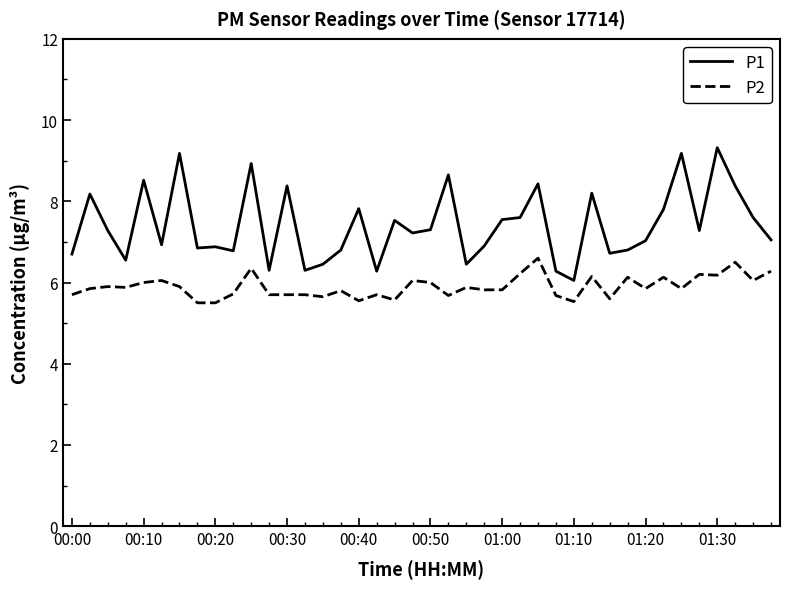

How many lines are shown in the chart?

2